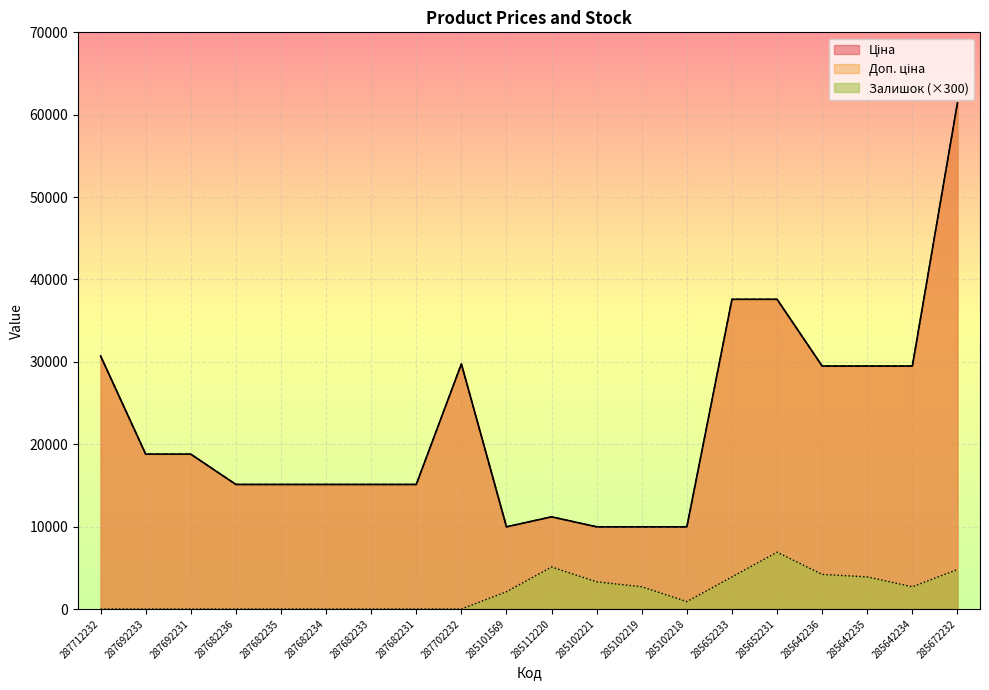

At which category does the chart reach its peak across all series?

285672232